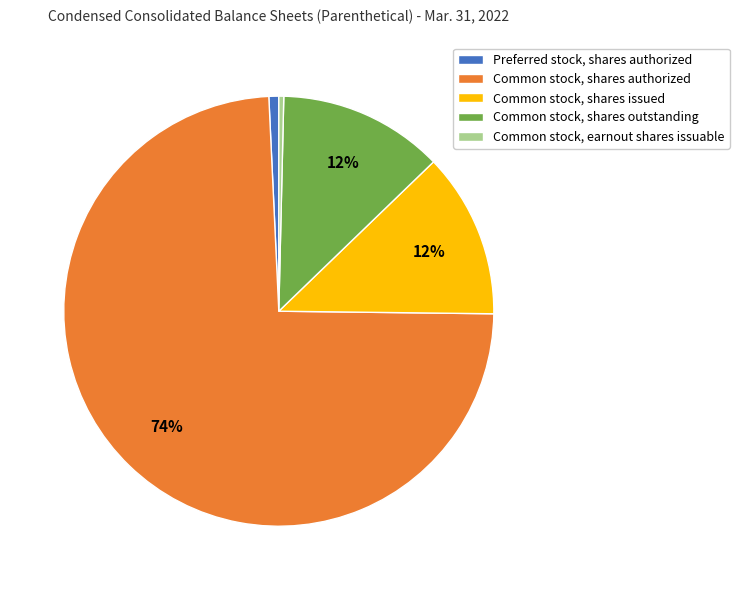

Do Preferred stock, shares authorized and Common stock, shares outstanding together represent more than half of the pie?

No